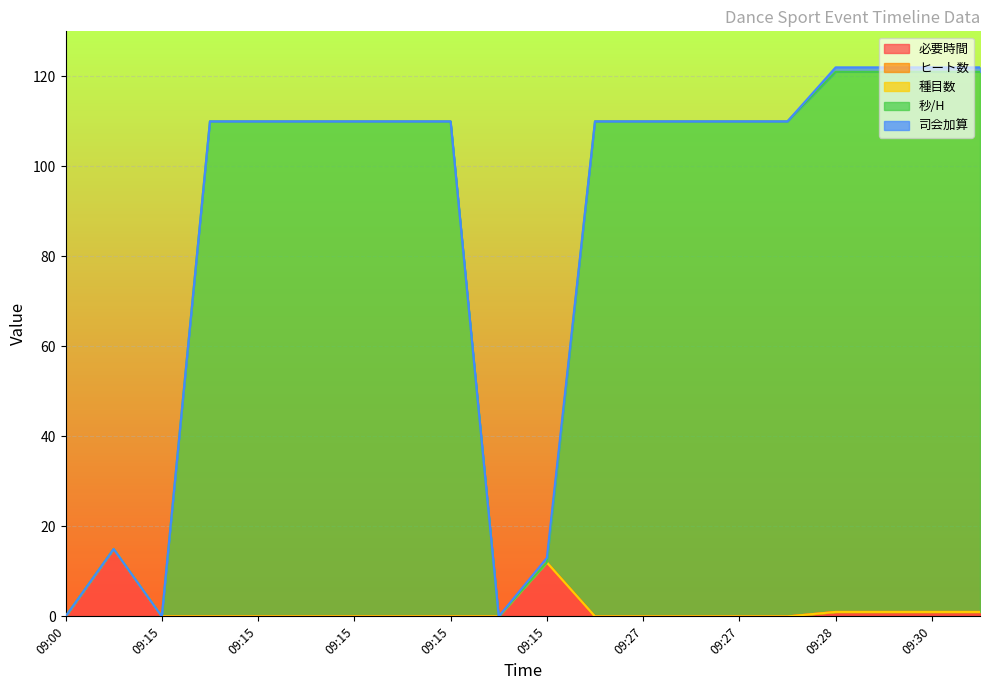

True or false: 種目数 and 司会加算 intersect in this chart.

False